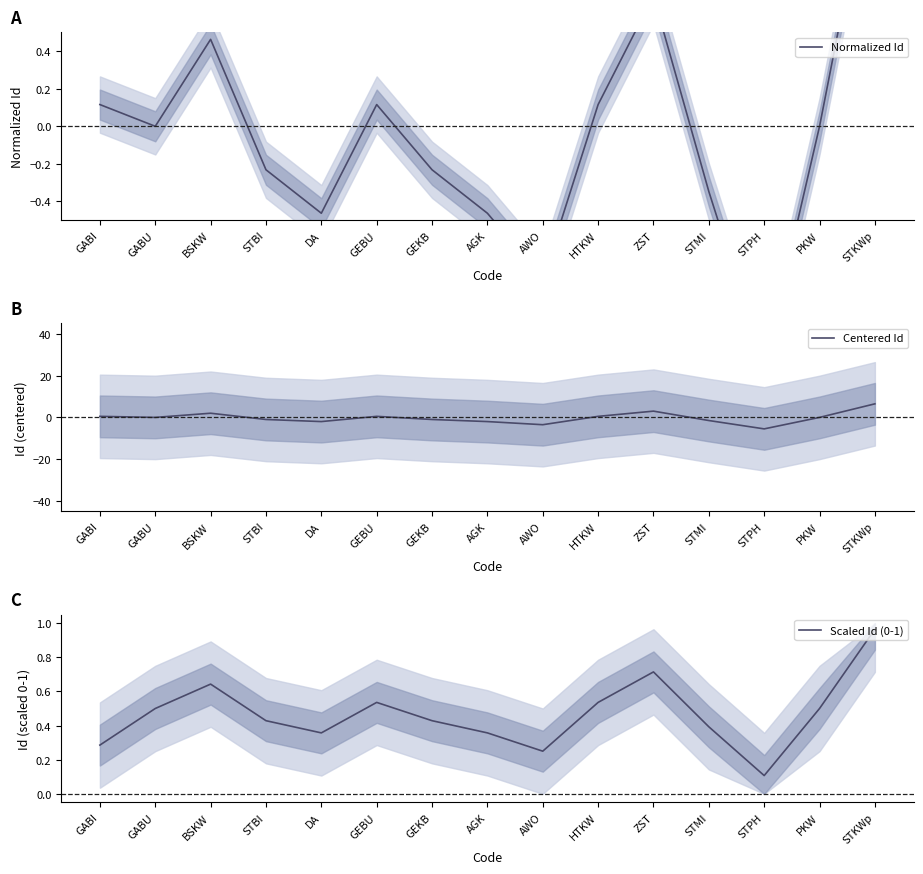

What is the sum of all Scaled Id (0-1) values?

7.0